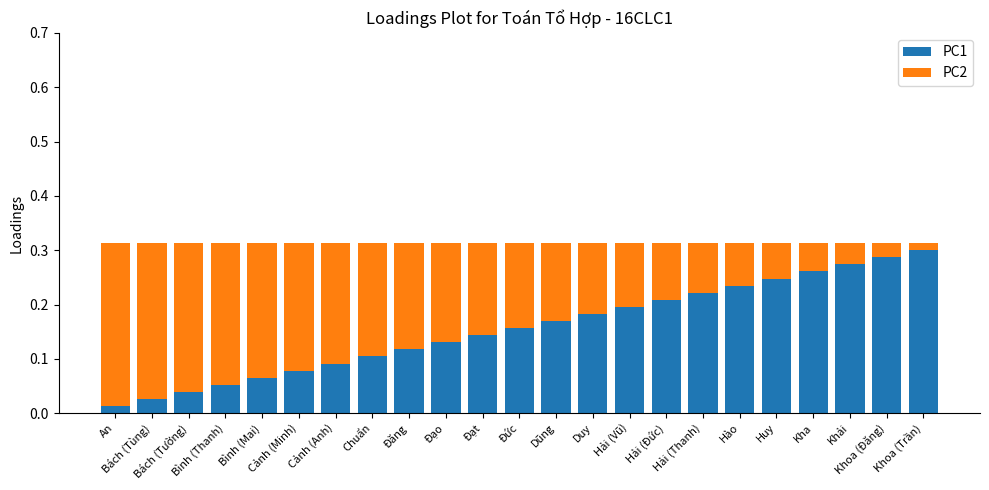

How many categories are shown in the chart?

23